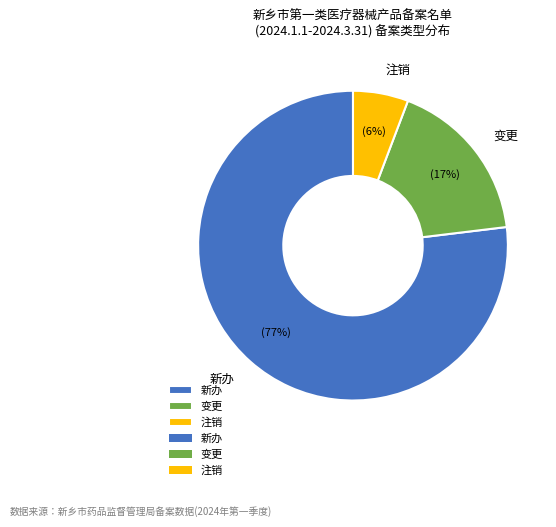

How many segments does this pie chart have?

3